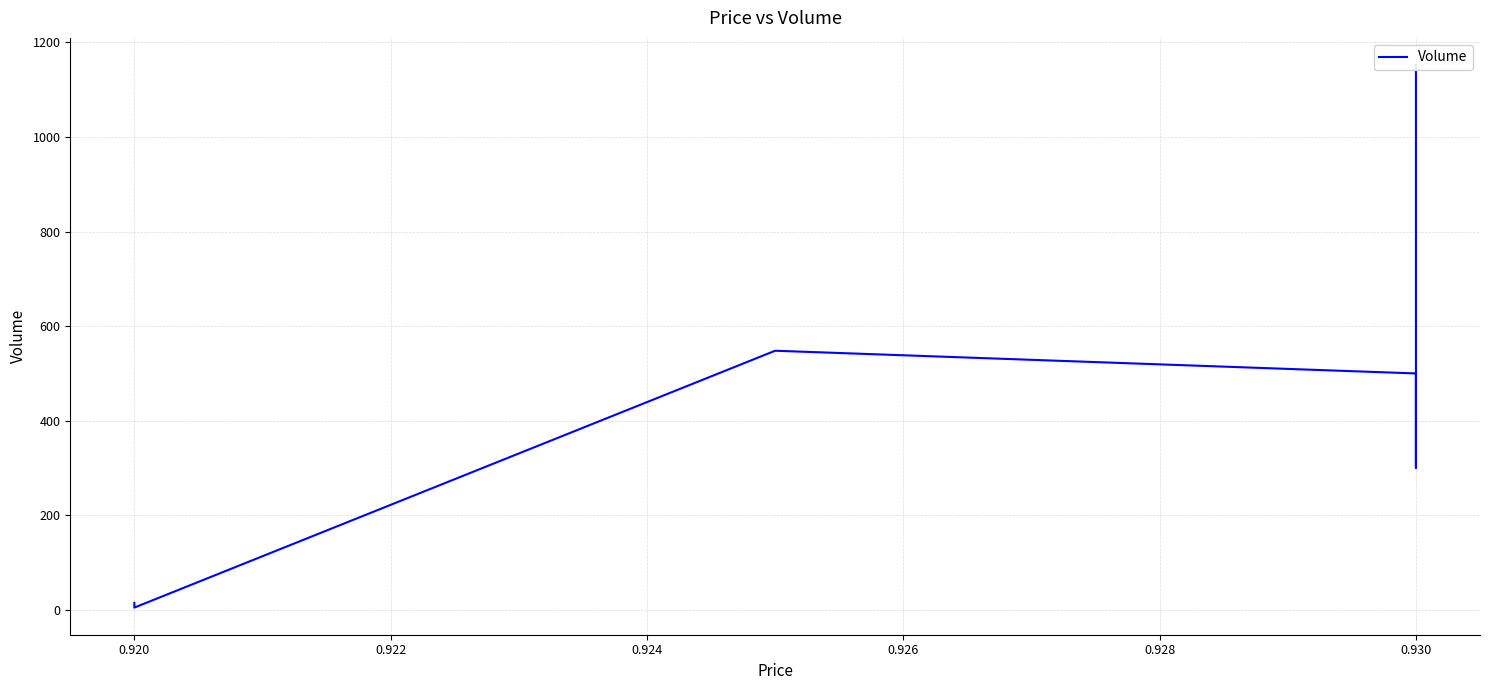

What is the difference between the maximum and second lowest values?

1137